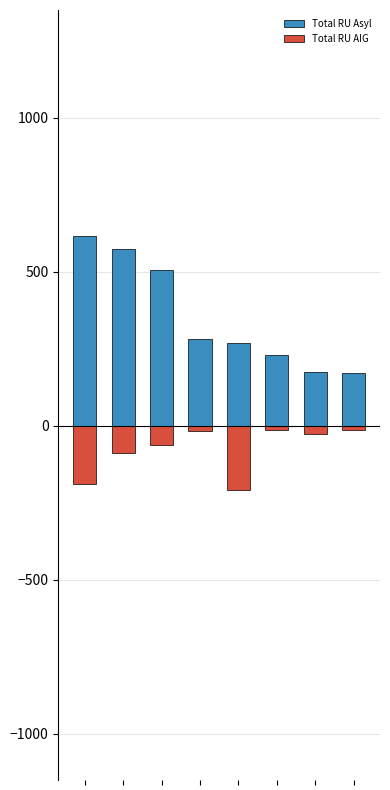

How many bars are there in total?

16